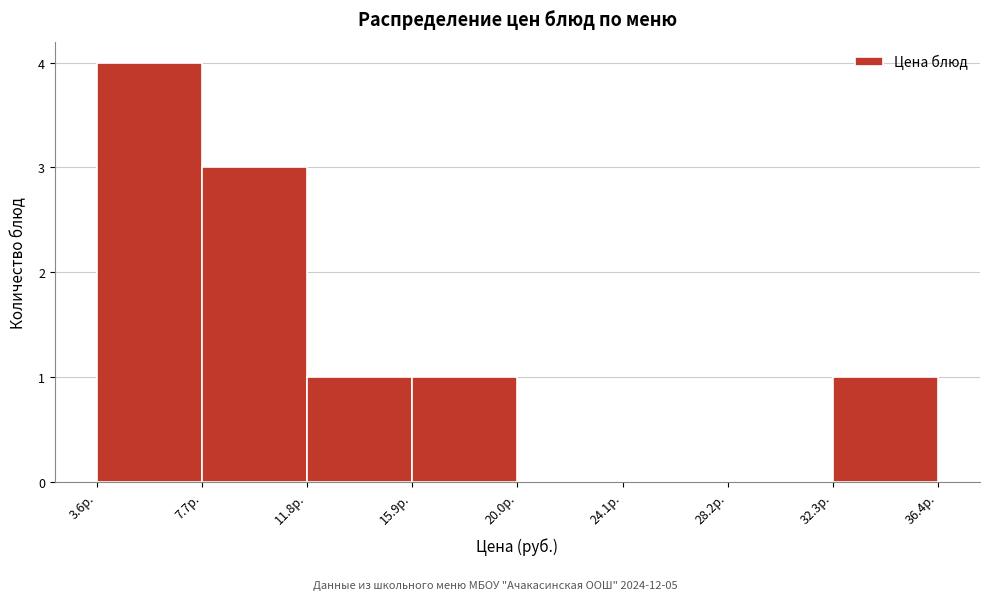

How tall is the bar that spans 32.5 to 36.5 on the x-axis? Neither the bar edges nor the heights are printed on the chart, so give them approximately, as read against the axes.

1